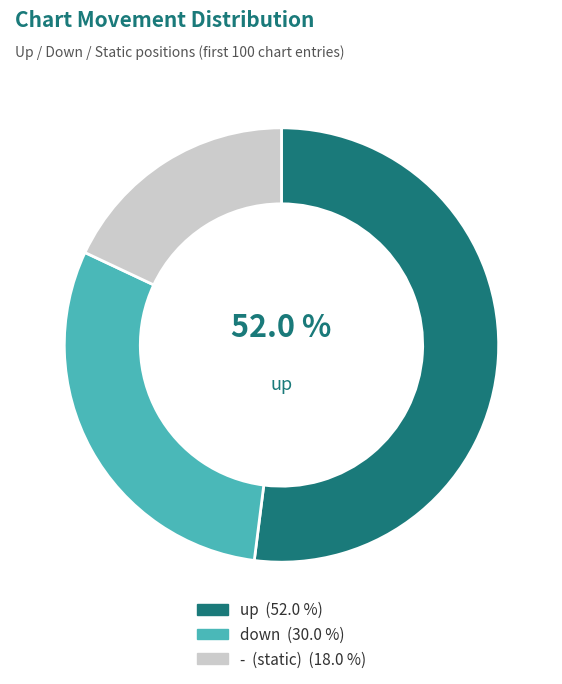

Is there a majority slice in this chart?

Yes